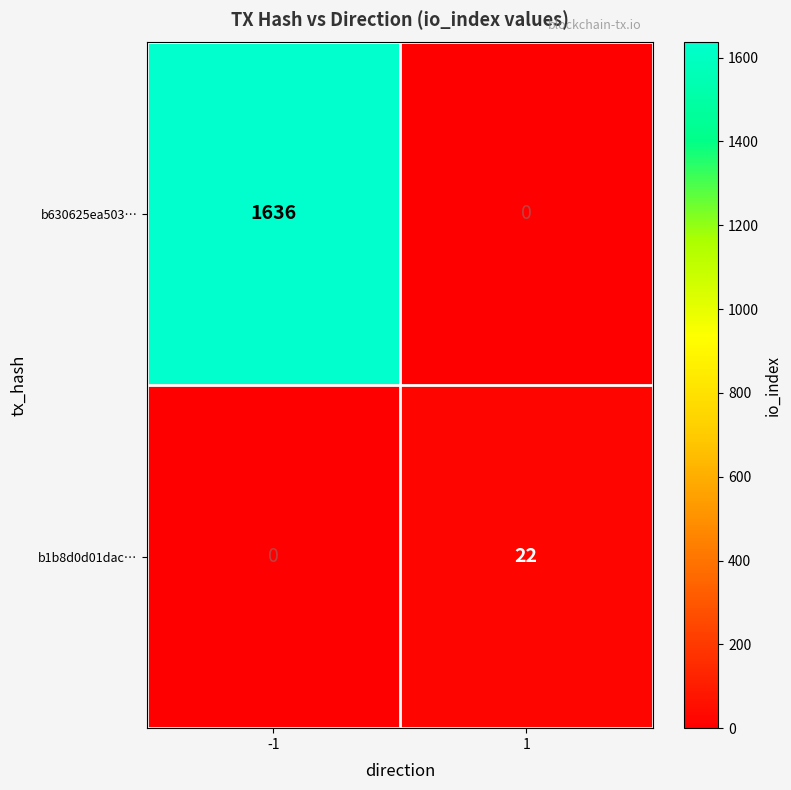

What is the difference between the b1b8d0d01dac… values at -1 and 1?

22